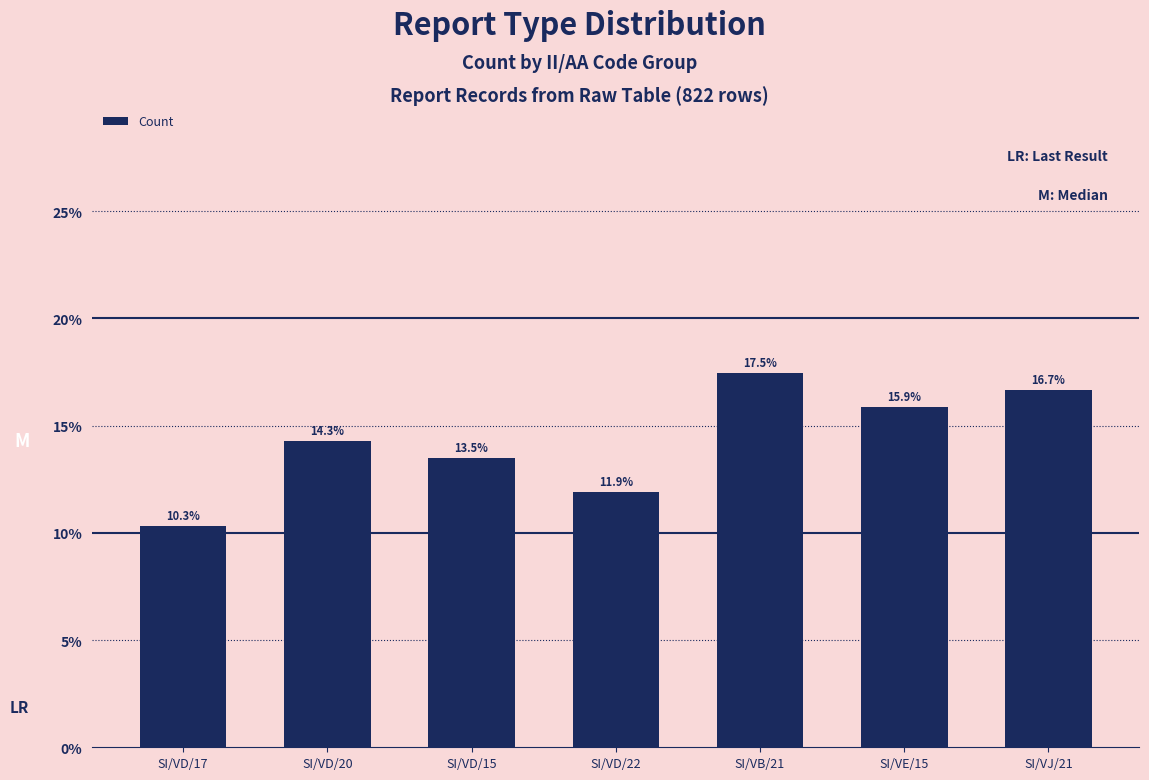

What is the sum of all values?

100.0